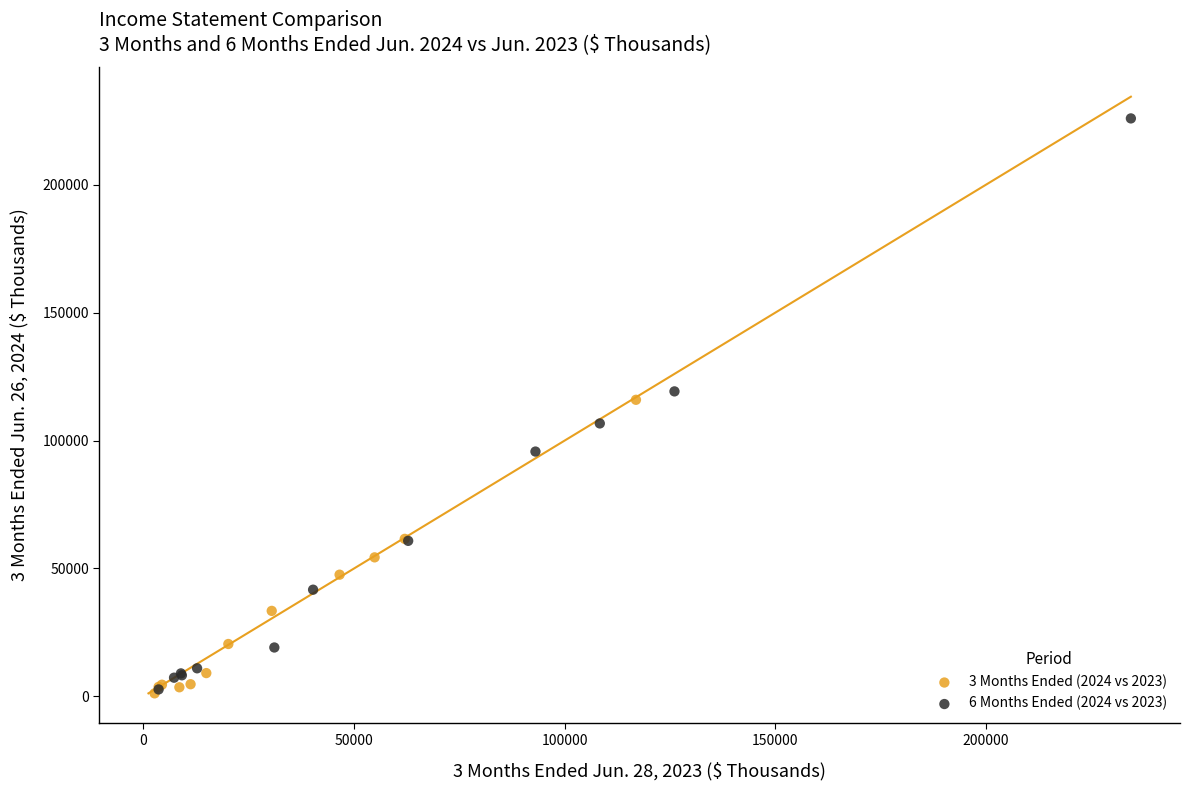

Which series has the largest Y range (max minus min)?

6 Months Ended (2024 vs 2023)